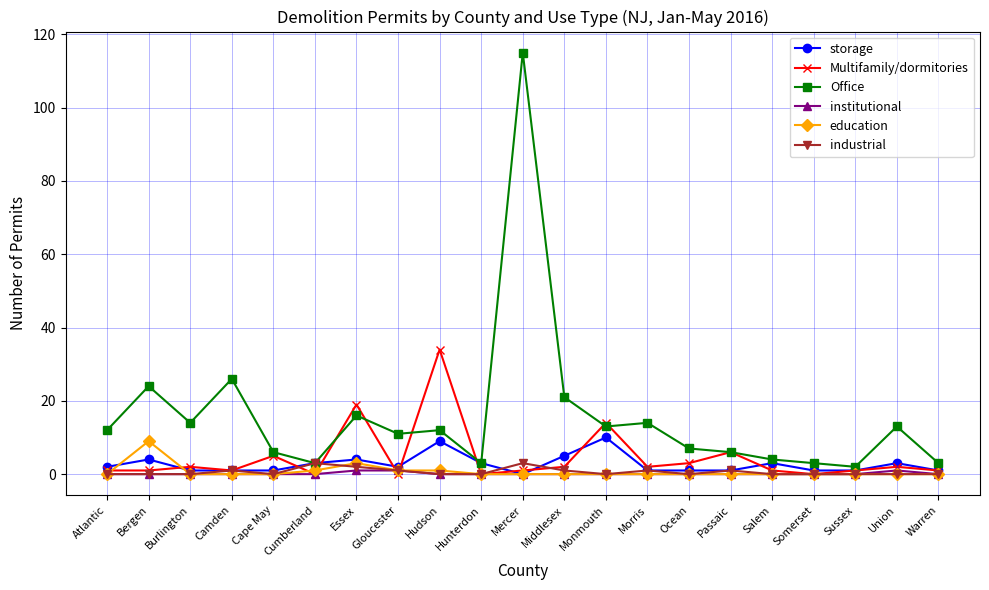

What is the sum of all storage values?

57